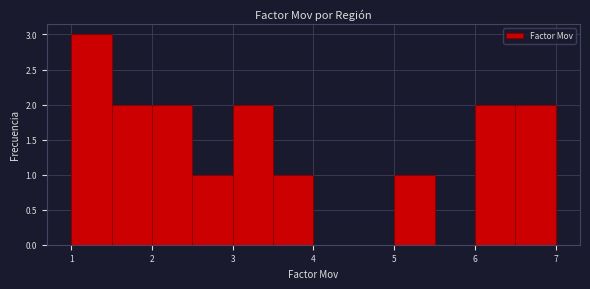

Which range on the x-axis has the tallest bar?

1.0 to 1.5